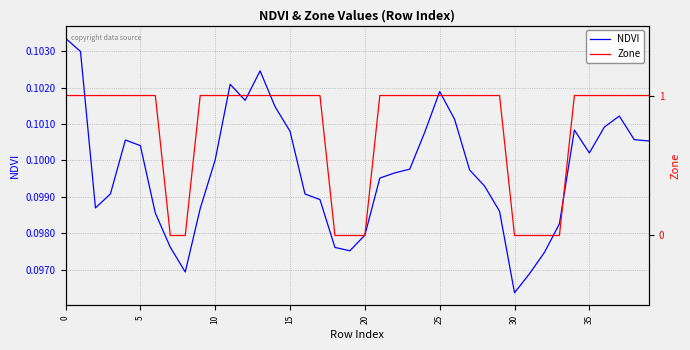

What is the label of the 12th point from the left?

11